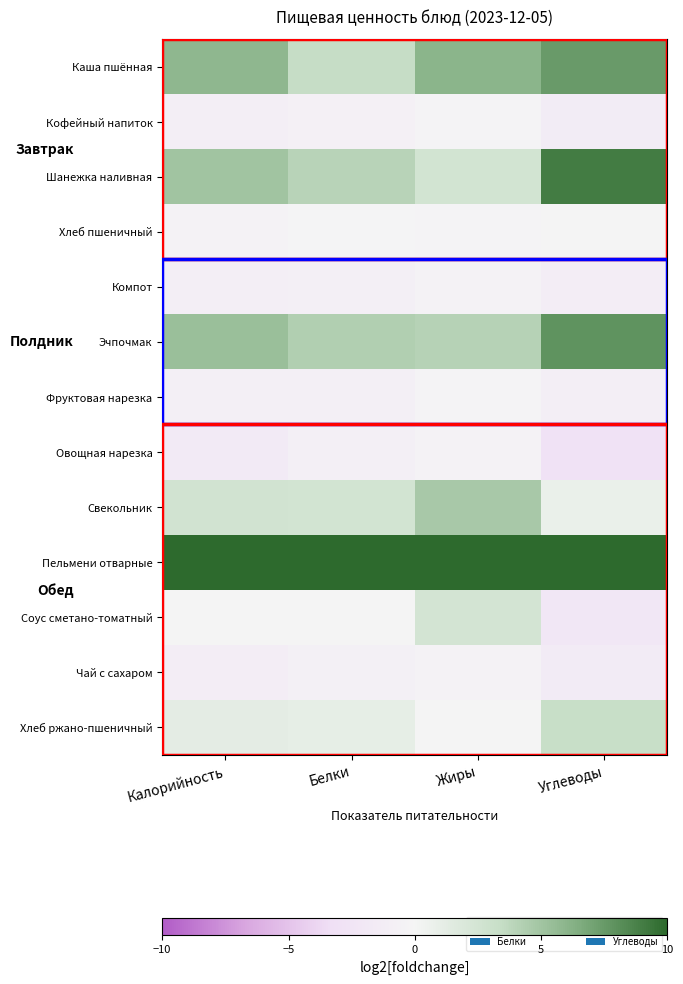

How many data points does each series have?

4